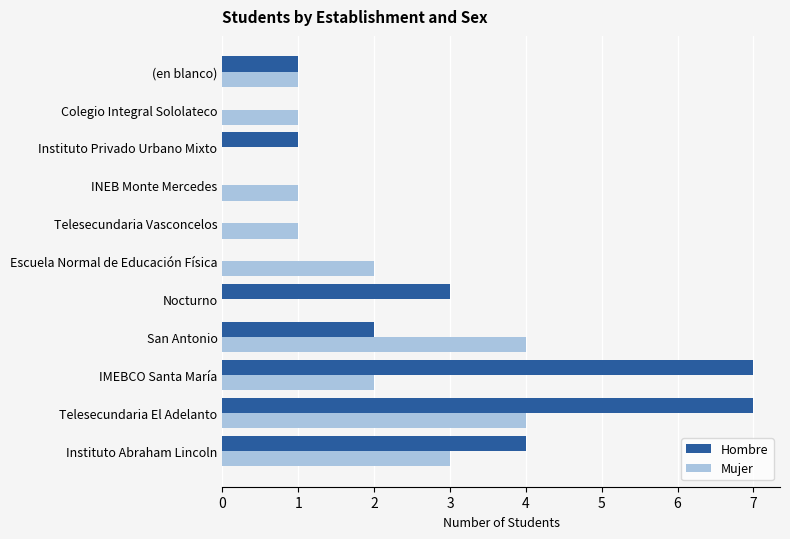

What is the average value of the Hombre series?

2